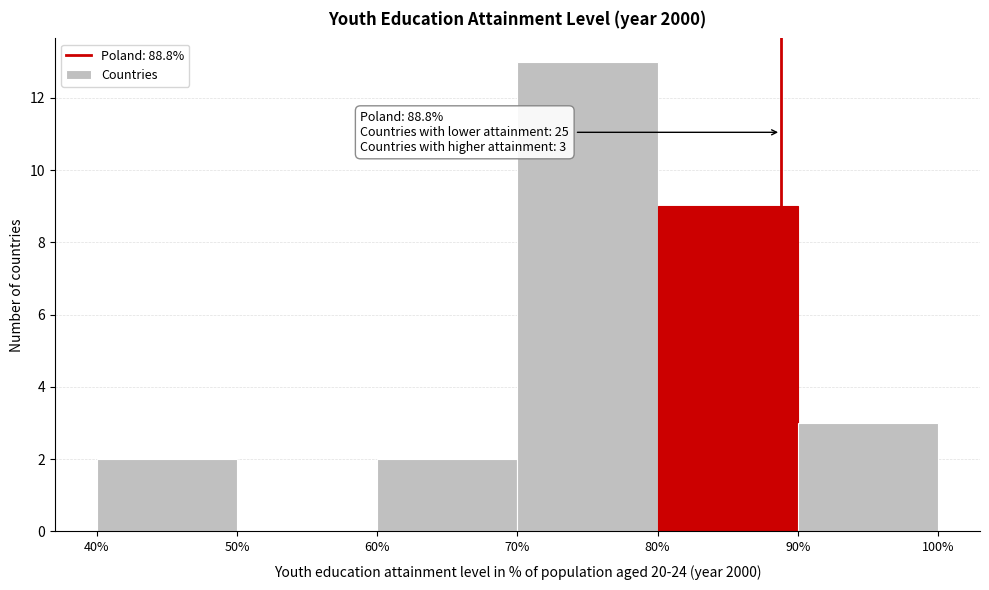

Which range on the x-axis has the tallest bar?

70% to 80%